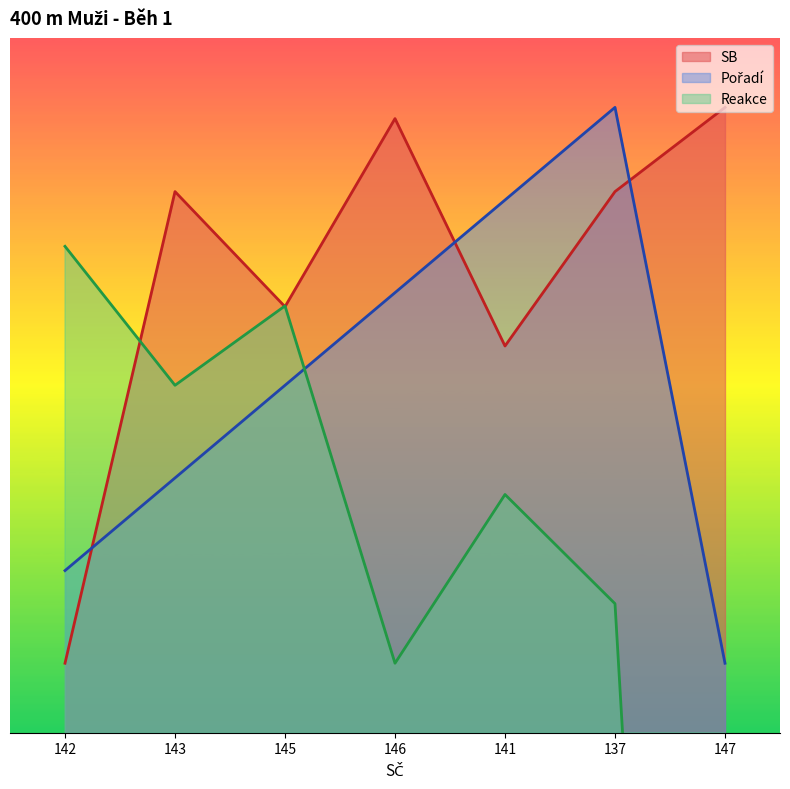

What is the total value across all series at 147?

-75.7